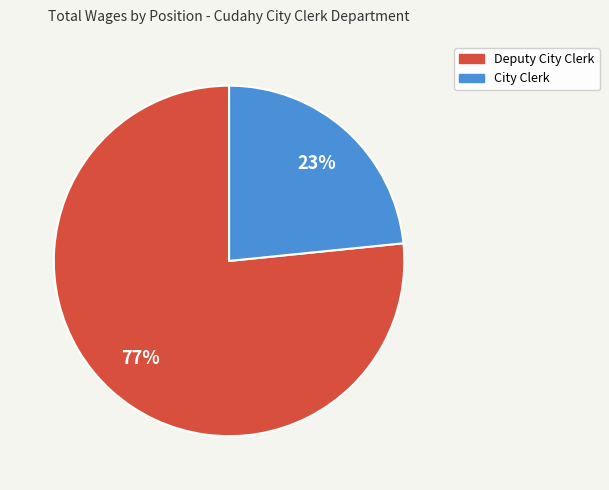

Count the number of slices in the pie.

2